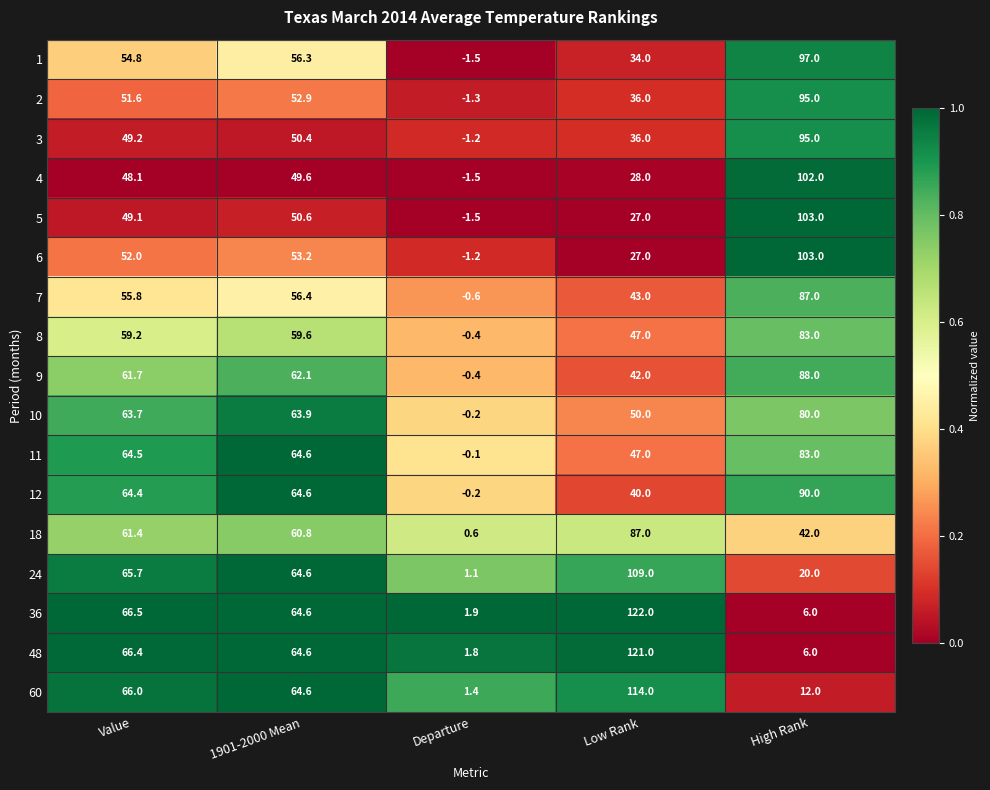

The 18 series shows 13.8 at 1901-2000 Mean. True or false?

False